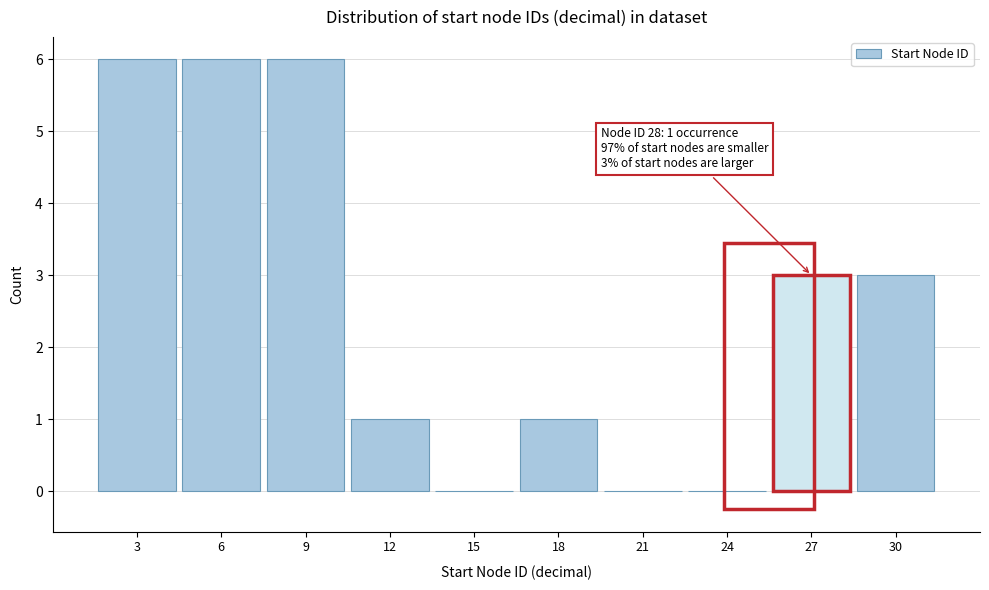

Reading left to right, extract all data points from this chart.

3=6	6=6	9=6	12=1	15=0	18=1	21=0	24=0	27=3	30=3